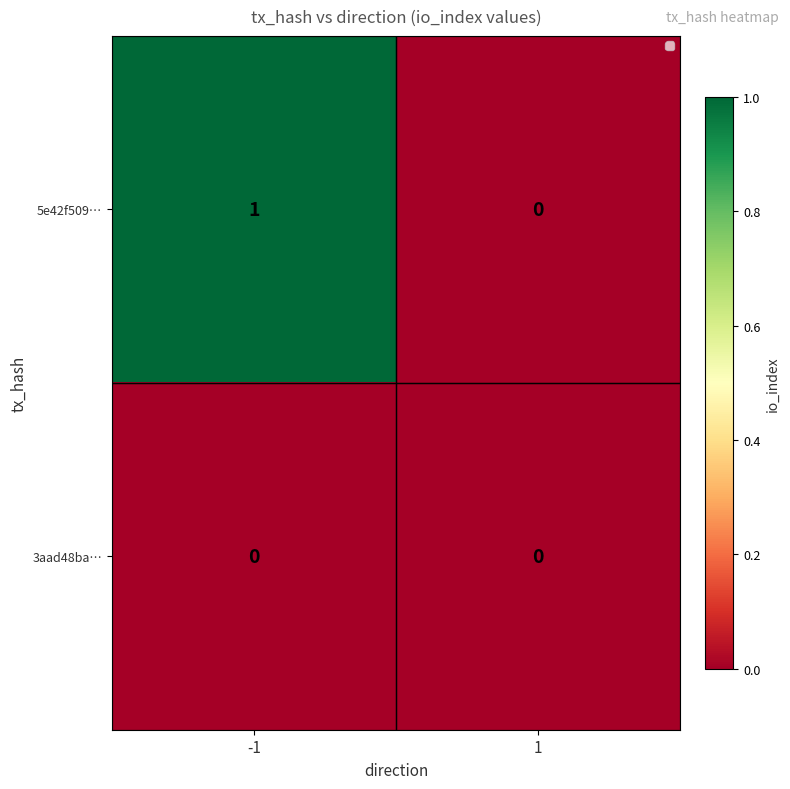

Which series has the largest total across all categories?

5e42f509…